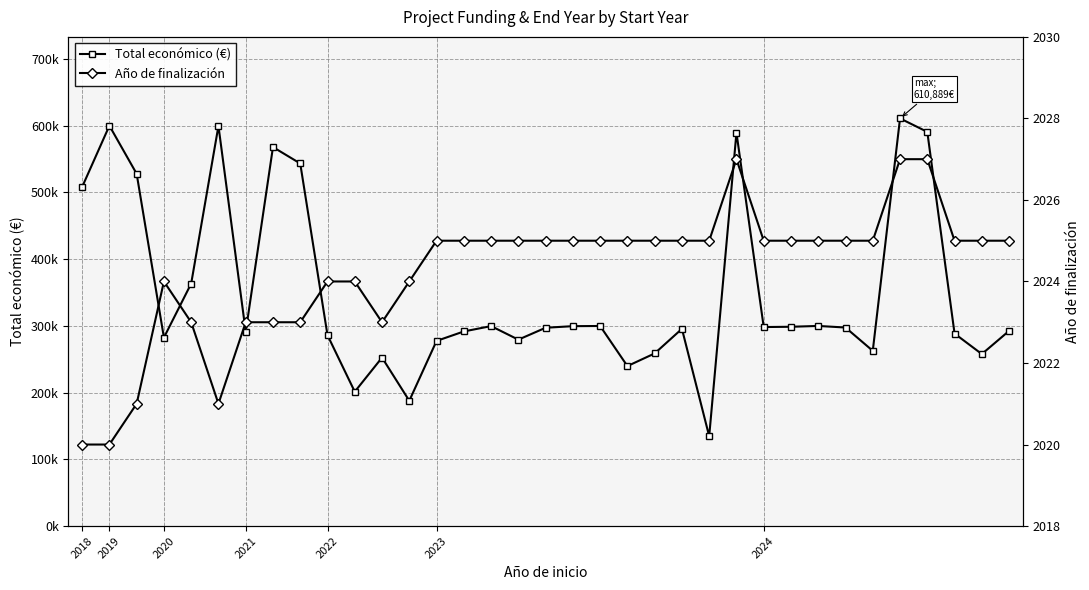

Reading left to right, list all the values displayed in this chart.

Total económico (€): 508090	599962	527902	282464	363424	599636	291200	567924	543365	286033	201344	252456	187755	277458	291639	299667	279355	297186	299568	299824	239744	258704	295565	134631	589584	298243	298656	299900	297514	262608	610889	590712	288442	257770	292495
Año de finalización: 2020	2020	2021	2024	2023	2021	2023	2023	2023	2024	2024	2023	2024	2025	2025	2025	2025	2025	2025	2025	2025	2025	2025	2025	2027	2025	2025	2025	2025	2025	2027	2027	2025	2025	2025